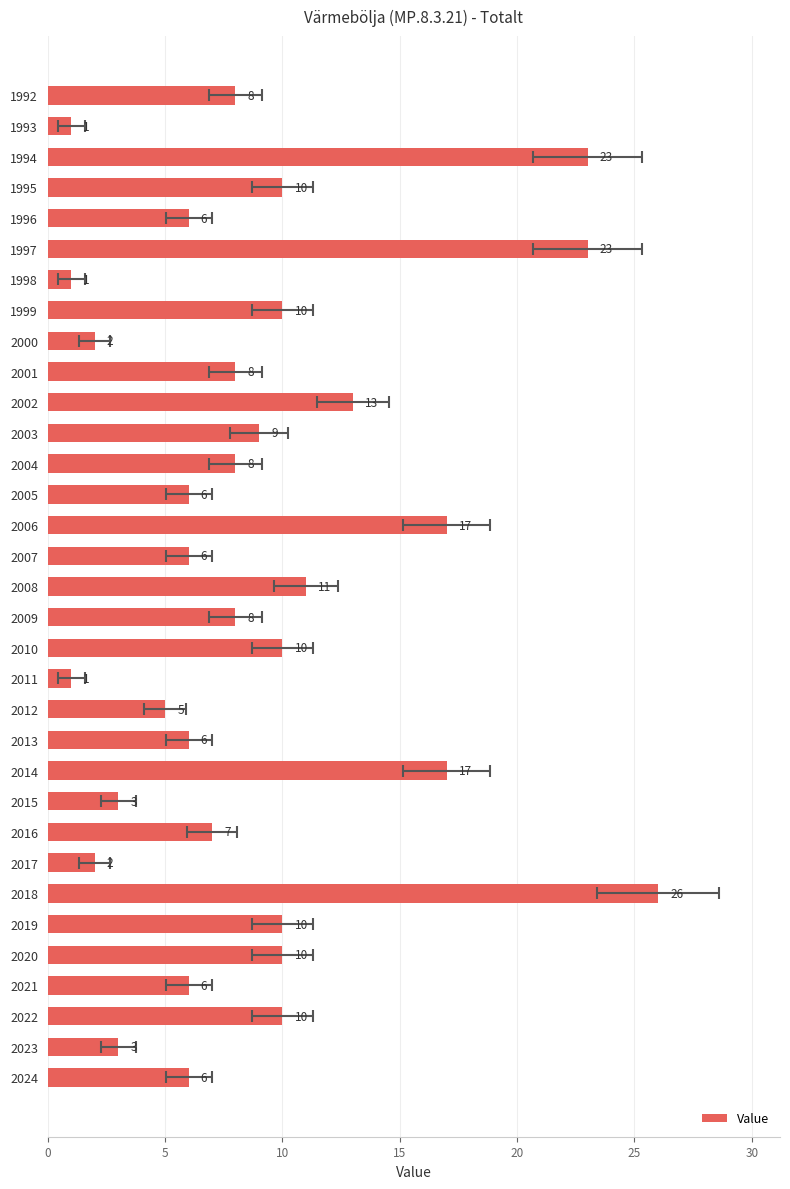

The chart shows a value of 2 at 2023. True or false?

False